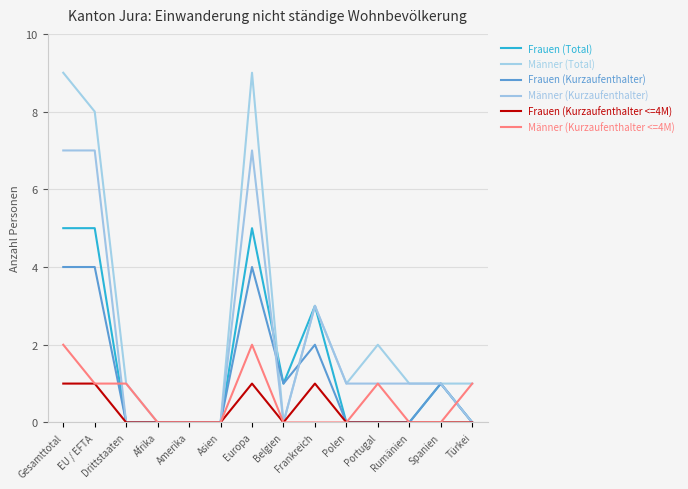

Does the chart display data point markers on the line(s)?

No